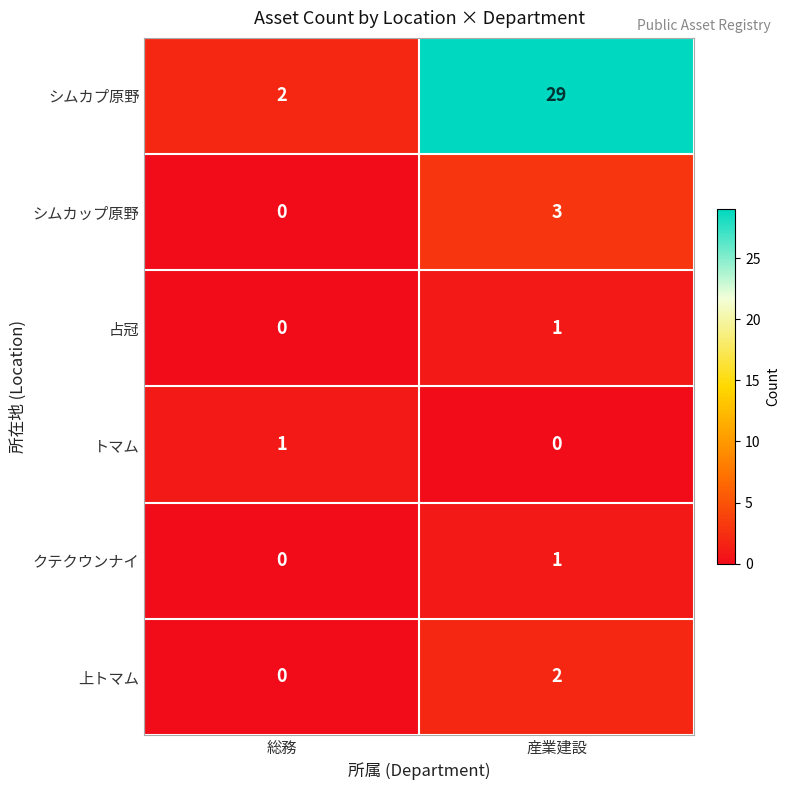

How many distinct data groups are displayed?

6